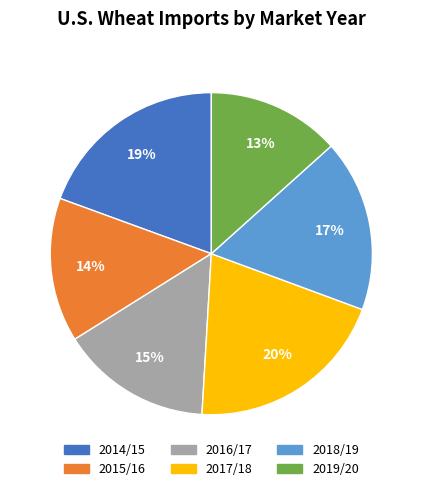

How many segments does this pie chart have?

6